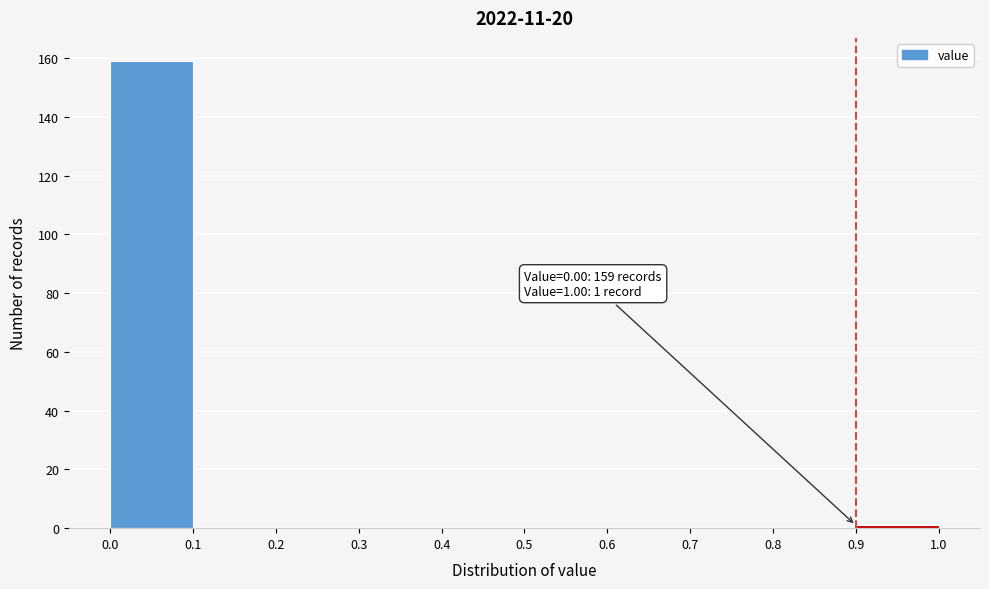

Over which range of the x-axis is the bar tallest?

0.0 to 0.1